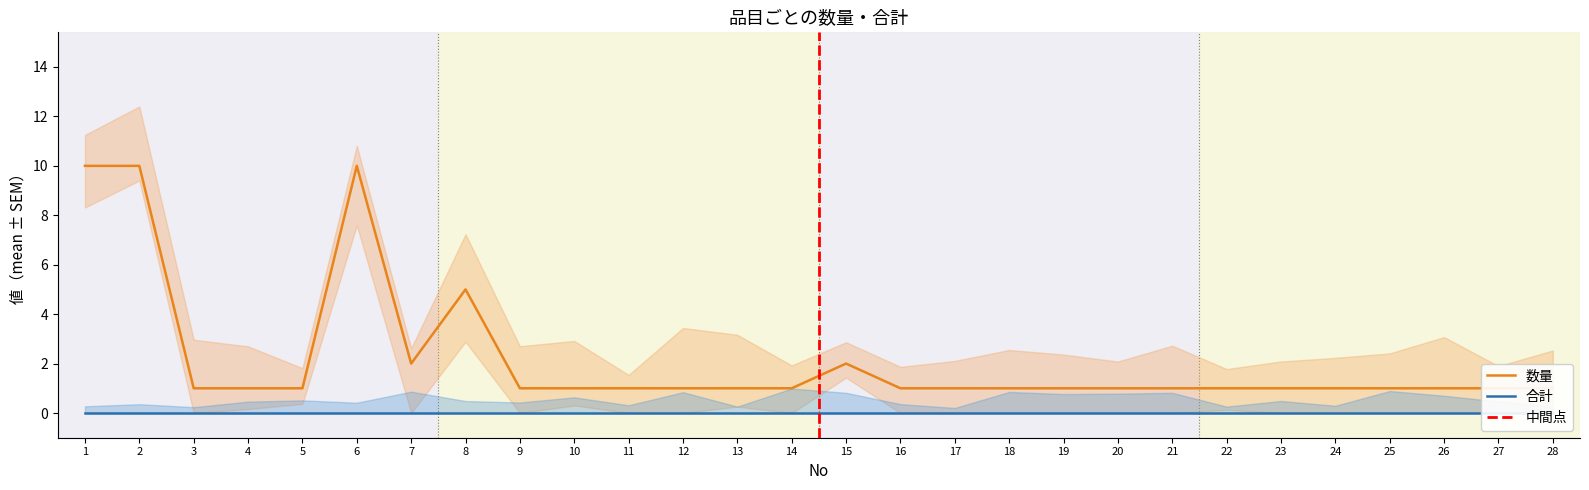

What is the average value?

2